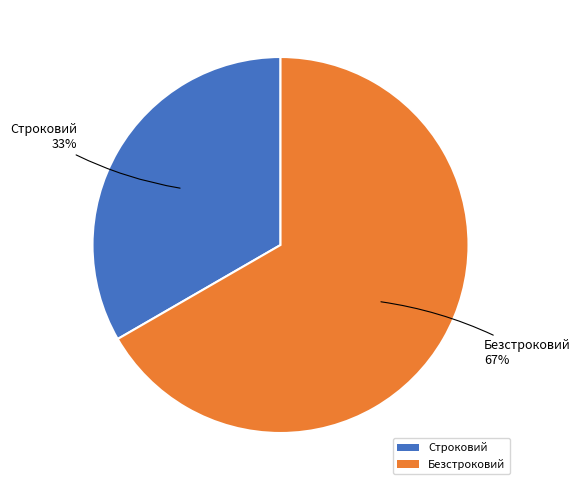

Does Строковий account for over 50% of the chart?

No